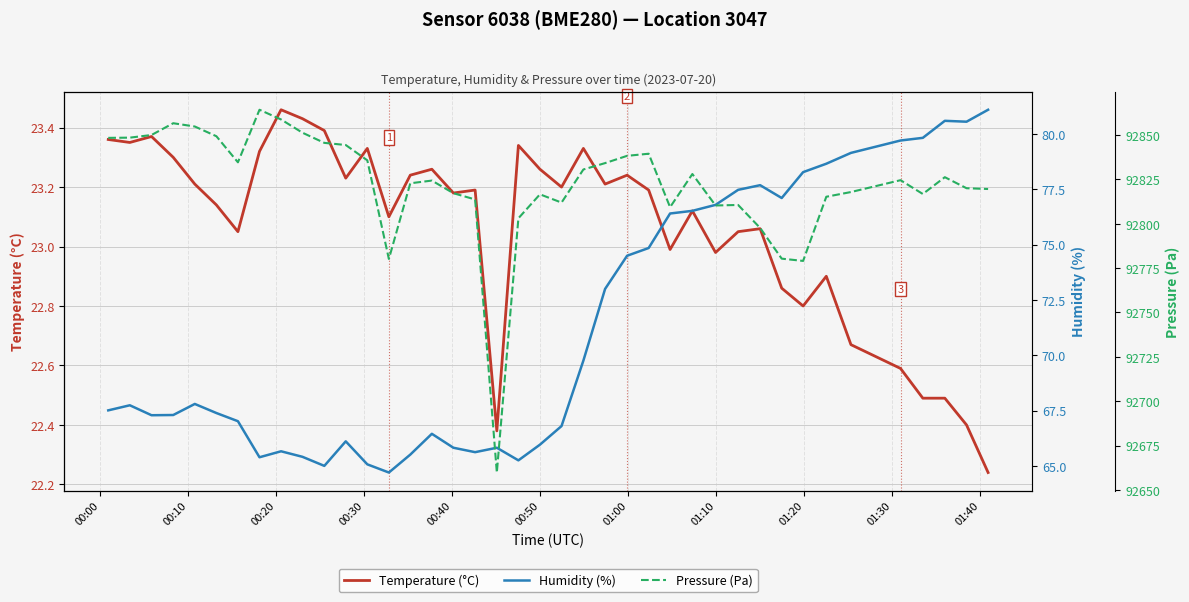

Where does the Humidity (%) series first go above 67?

00:00